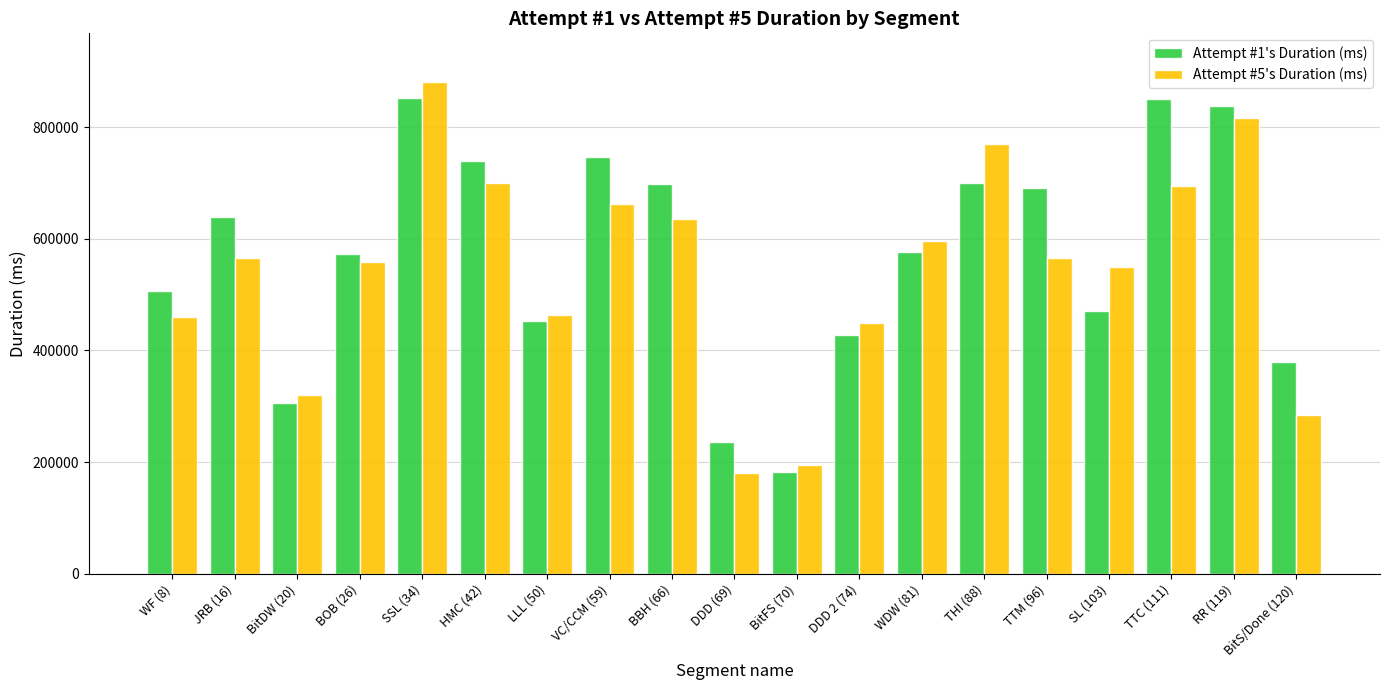

True or false: Attempt #1's Duration (ms) has a value of 850000 at TTC (111).

True